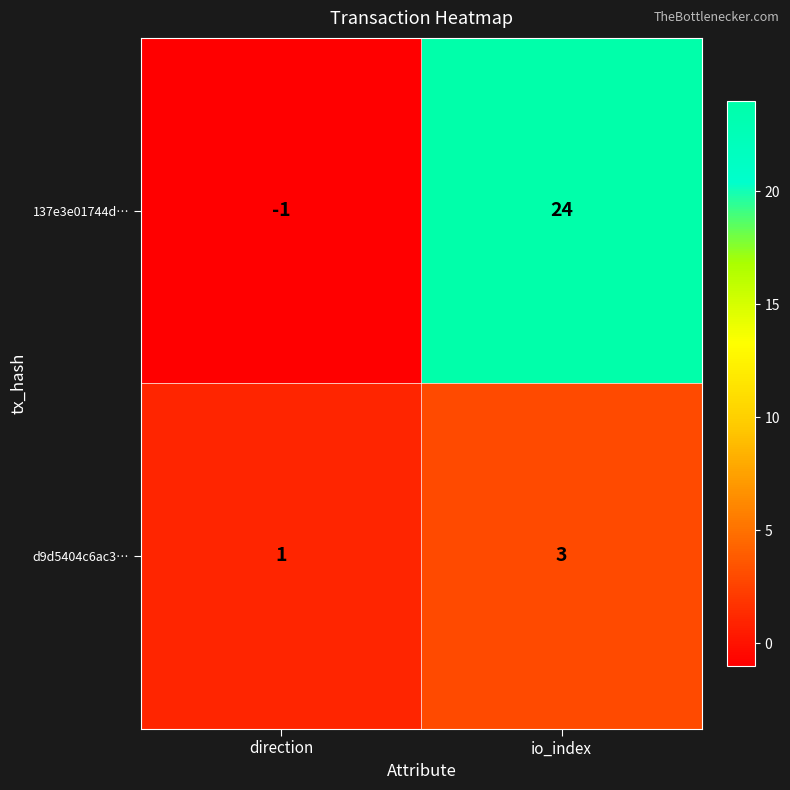

Reading right to left, extract all data points from this chart.

137e3e01744d…: 24	-1
d9d5404c6ac3…: 3	1